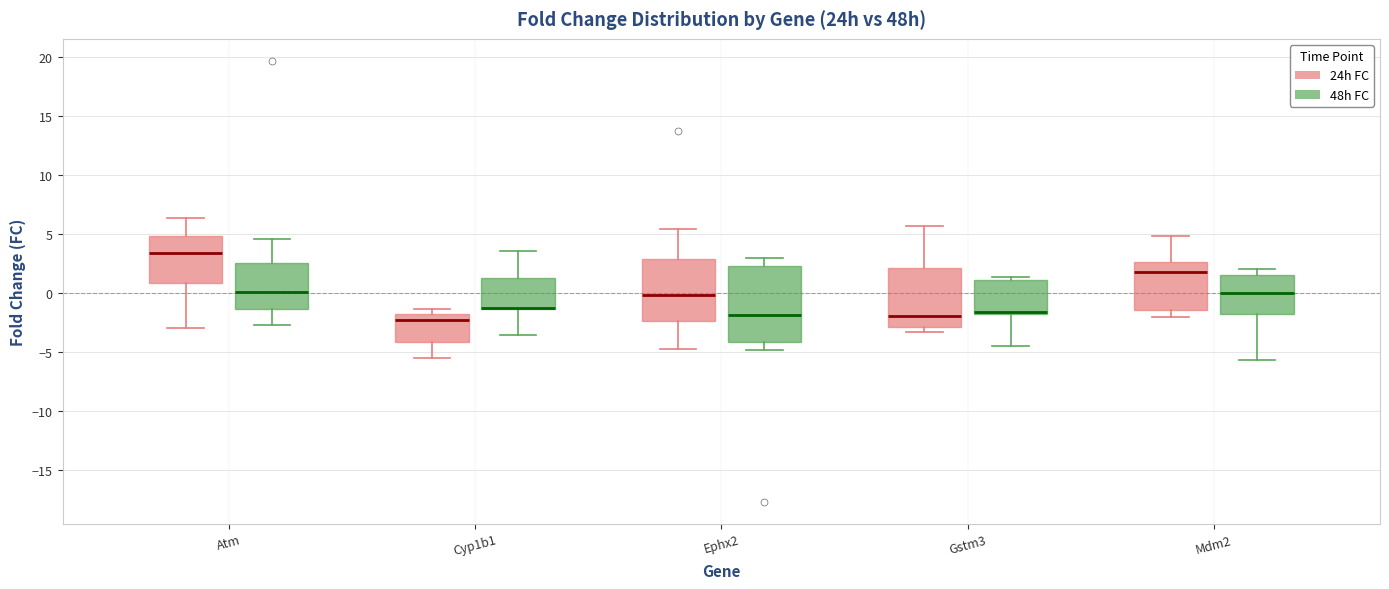

Reading left to right, transcribe this box plot: for each box, give where its median line is, the range the box spans, and where its two whiskers end, as read against the y-axis. The values are not printed on the chart, so give them approximately, as read against the axis.

Atm (24h FC): median 3.5, box 1.0 to 5.0, whiskers -3.0 to 6.5
Atm (48h FC): median 0.0, box -1.5 to 2.5, whiskers -2.5 to 4.5
Cyp1b1 (24h FC): median -2.5, box -4.0 to -2.0, whiskers -5.5 to -1.5
Cyp1b1 (48h FC): median -1.5 (drawn on the box's lower edge), box -1.5 to 1.5, whiskers -3.5 to 3.5
Ephx2 (24h FC): median 0.0, box -2.5 to 3.0, whiskers -5.0 to 5.5
Ephx2 (48h FC): median -2.0, box -4.0 to 2.5, whiskers -5.0 to 3.0
Gstm3 (24h FC): median -2.0, box -3.0 to 2.0, whiskers -3.5 to 5.5
Gstm3 (48h FC): median -1.5, box -2.0 to 1.0, whiskers -4.5 to 1.5
Mdm2 (24h FC): median 2.0, box -1.5 to 2.5, whiskers -2.0 to 5.0
Mdm2 (48h FC): median 0.0, box -2.0 to 1.5, whiskers -5.5 to 2.0